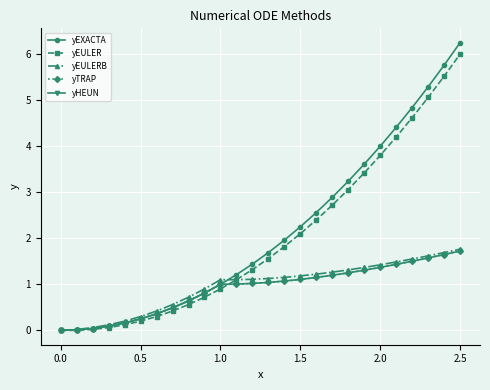

Count the number of categories in the chart.

26